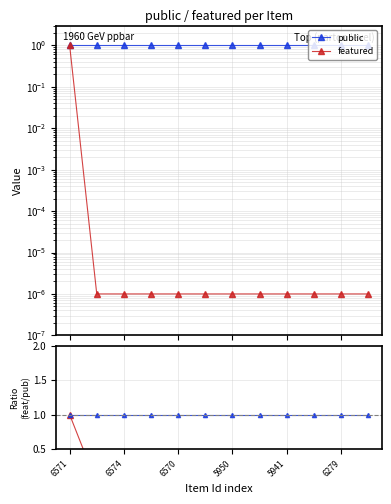

Which category has the lowest value across all series?

6574